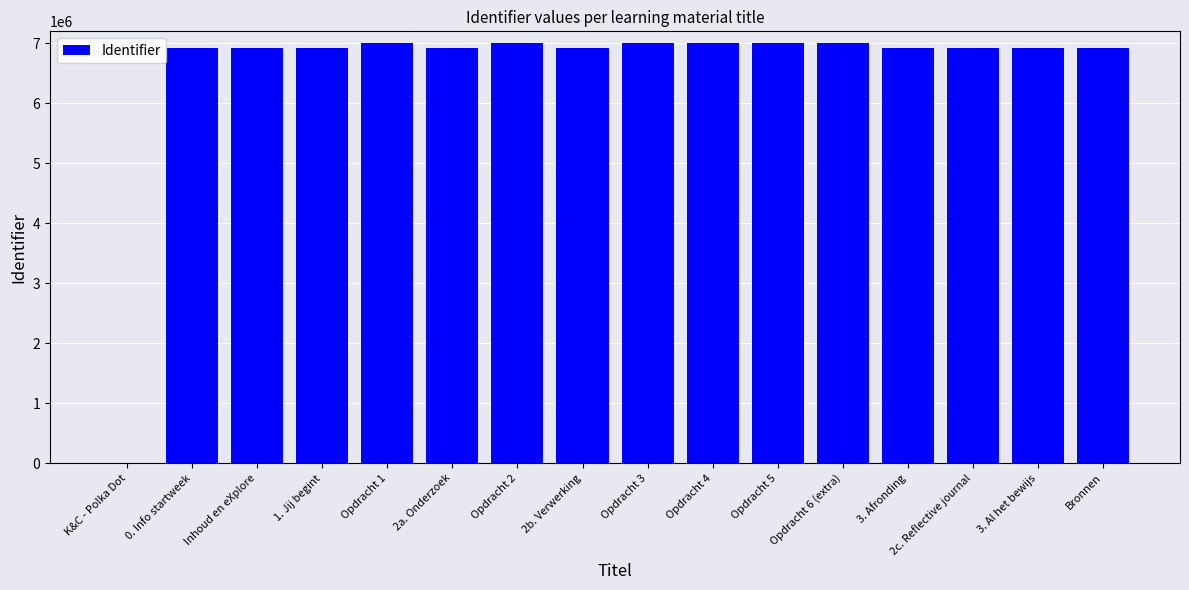

What is the maximum value shown in the chart?

7003370